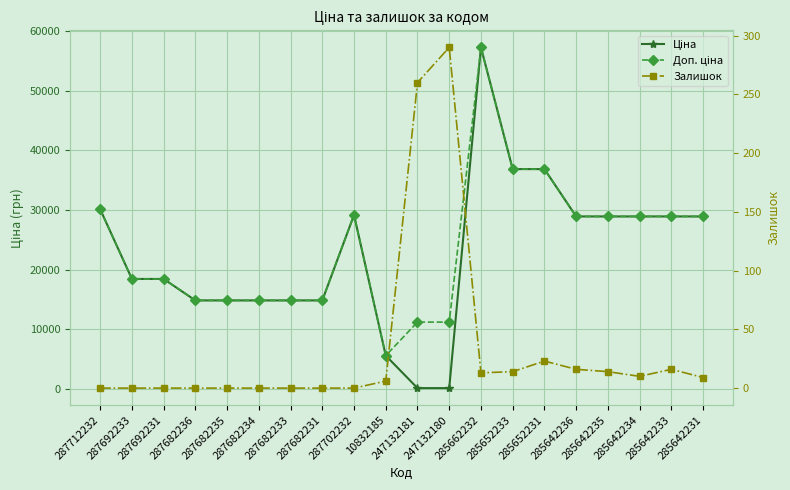

Rank the series by their maximum value, from lowest to highest.

Залишок, Ціна, Доп. ціна